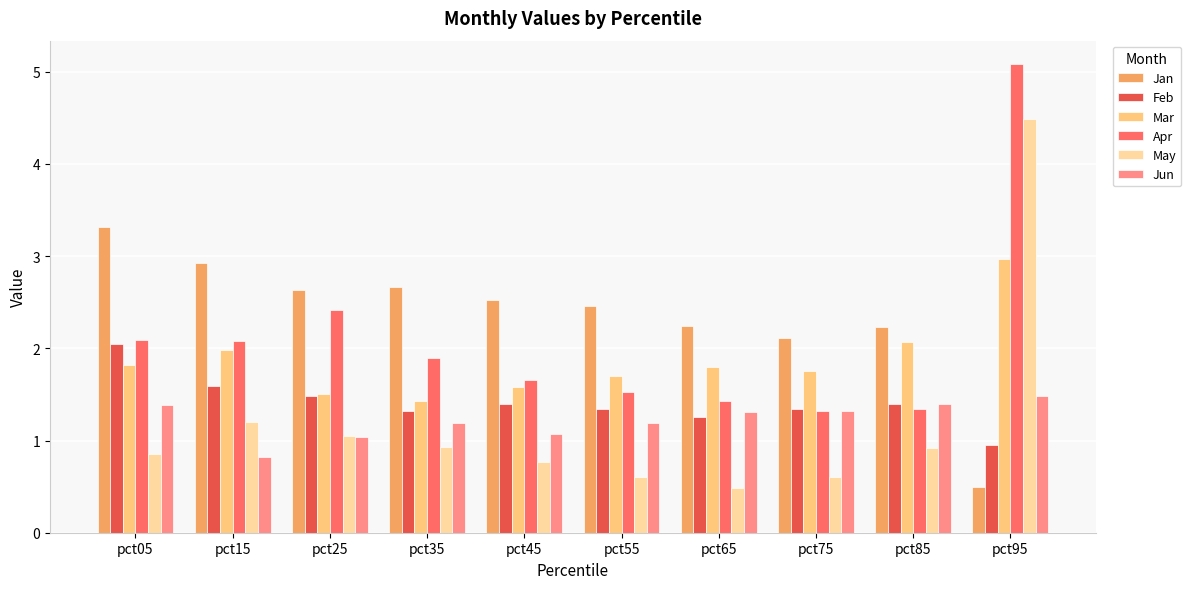

List the series in order of their peak value, lowest first.

Jun, Feb, Mar, Jan, May, Apr